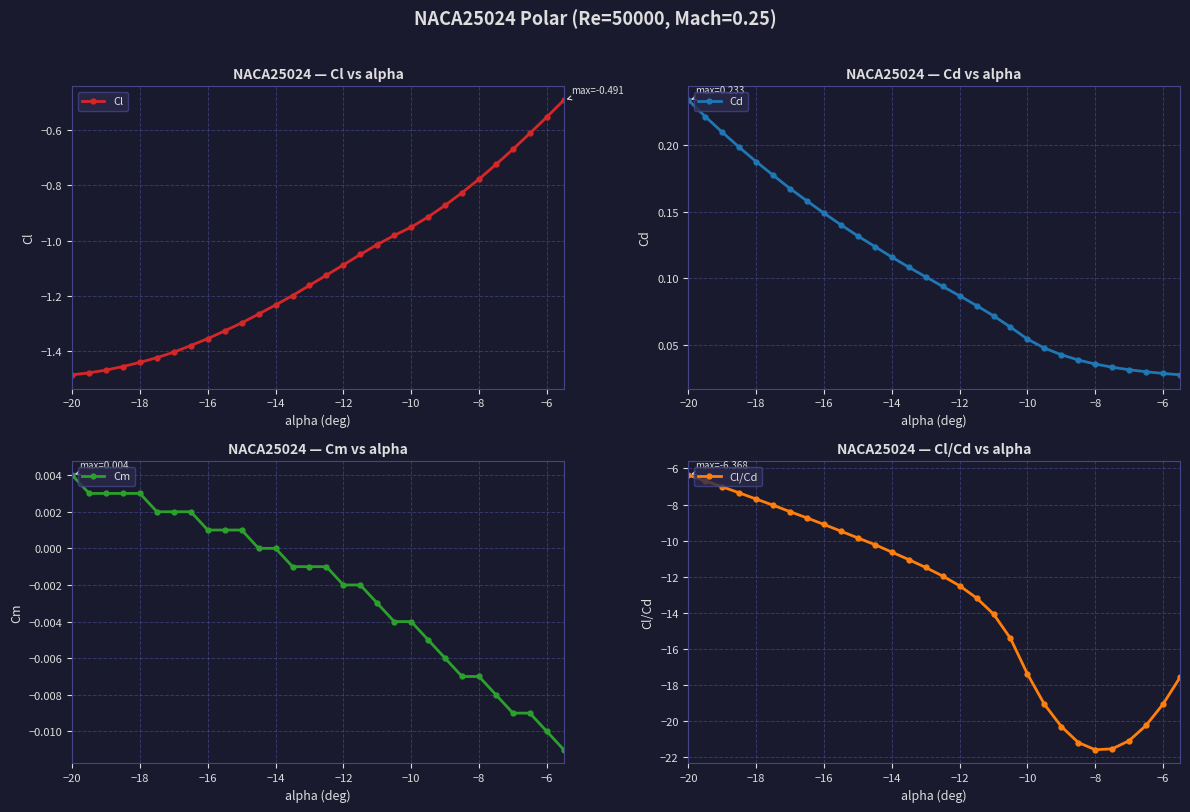

True or false: Cl and Cm cross at least once.

False